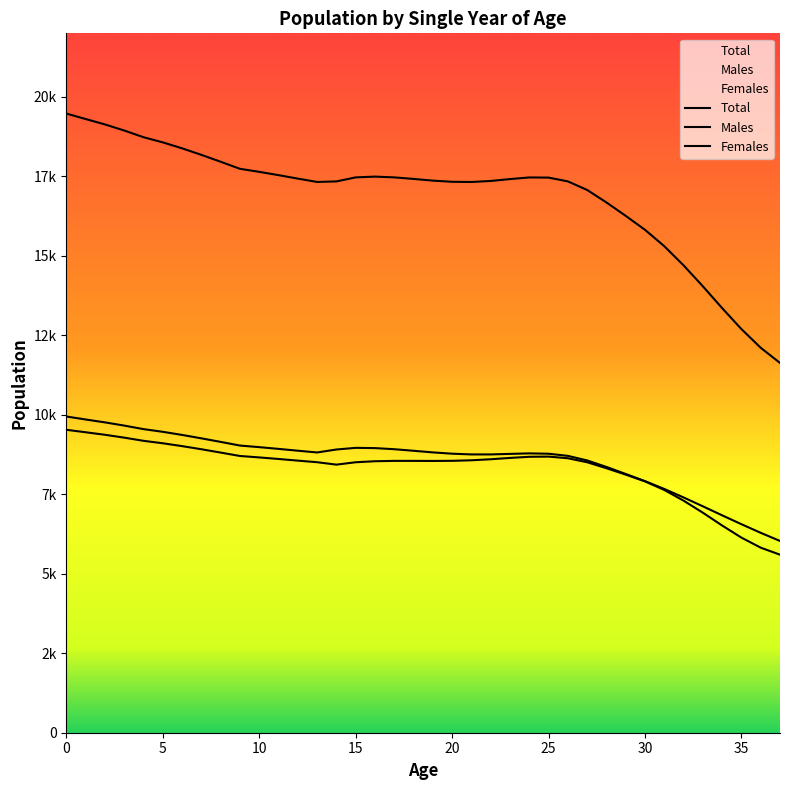

How many interior local valleys does the Females series have?

2